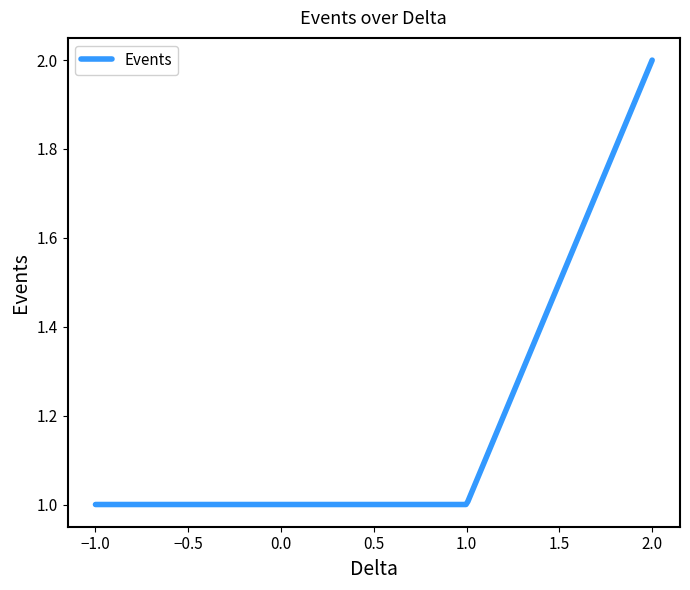

Is this an area chart (filled region under the line)?

No